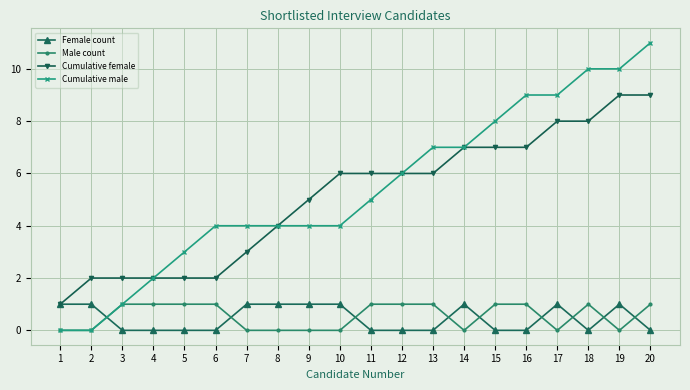

What is the sum of all Cumulative female values?

102